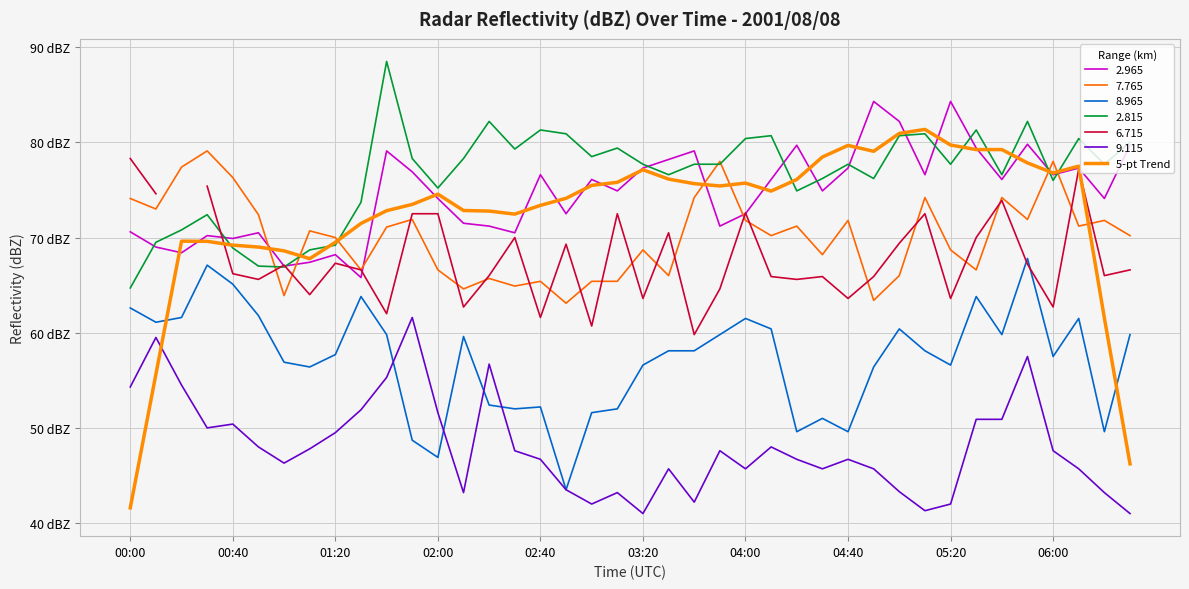

Where is the data nearest to the value 61?

38